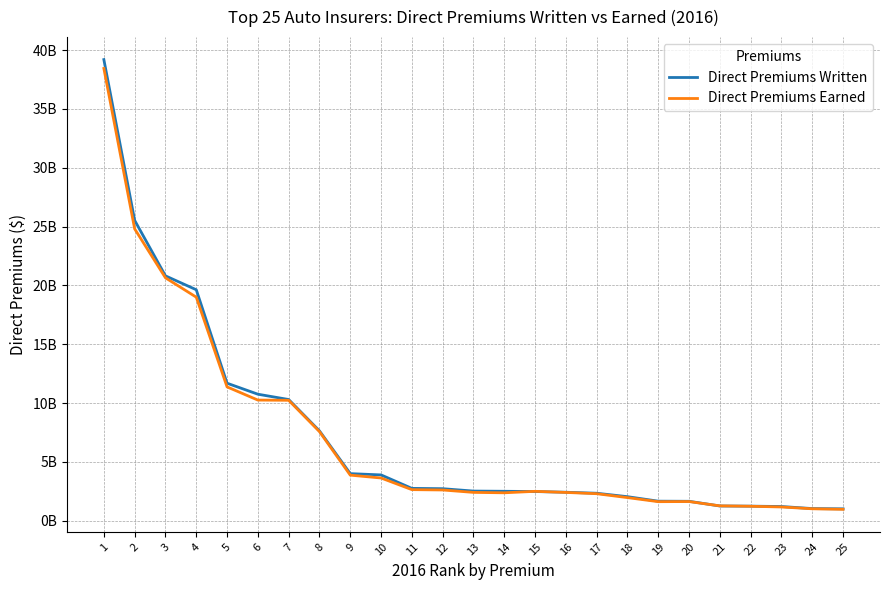

Reading right to left, transcribe all the data shown in this chart.

Direct Premiums Written: 1013636227	1035498585	1210728166	1241752238	1256106123	1654529087	1664732081	2047217282	2339246162	2423830375	2484236564	2506083760	2523701006	2725033203	2753352898	3896786451	4005549271	7640558126	10304622153	10756228434	11691051166	19634833711	20813857600	25531762332	39194660434
Direct Premiums Earned: 972197014	1018420499	1171689160	1233134905	1266303428	1632947643	1622614983	1968555244	2300222435	2408162613	2501137544	2377156347	2411542391	2616491260	2646067722	3635155181	3877099111	7579063909	10238916208	10257432291	11377589245	19003698898	20647447788	24809370213	38442923601